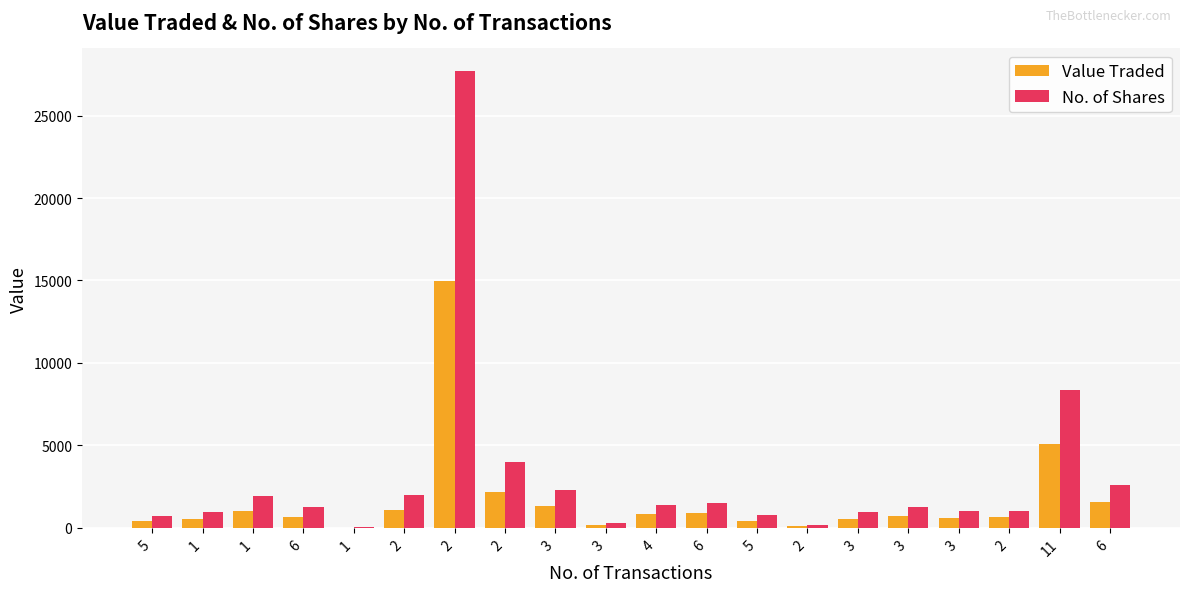

Are the bars horizontal?

No